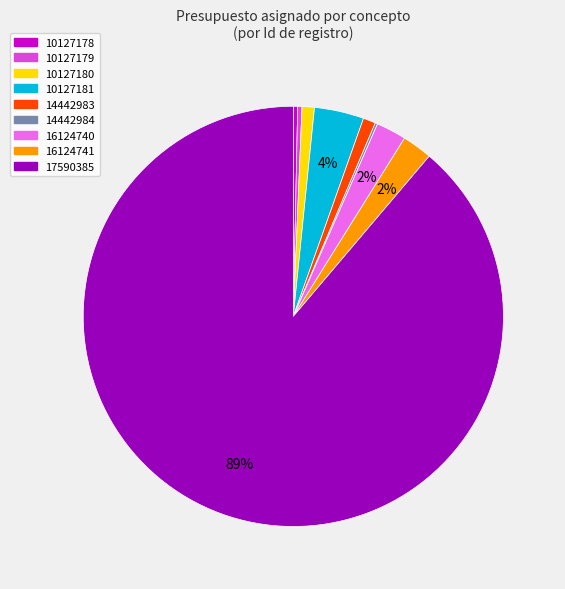

What percentage is the 14442983 slice, to the nearest percent?

1%